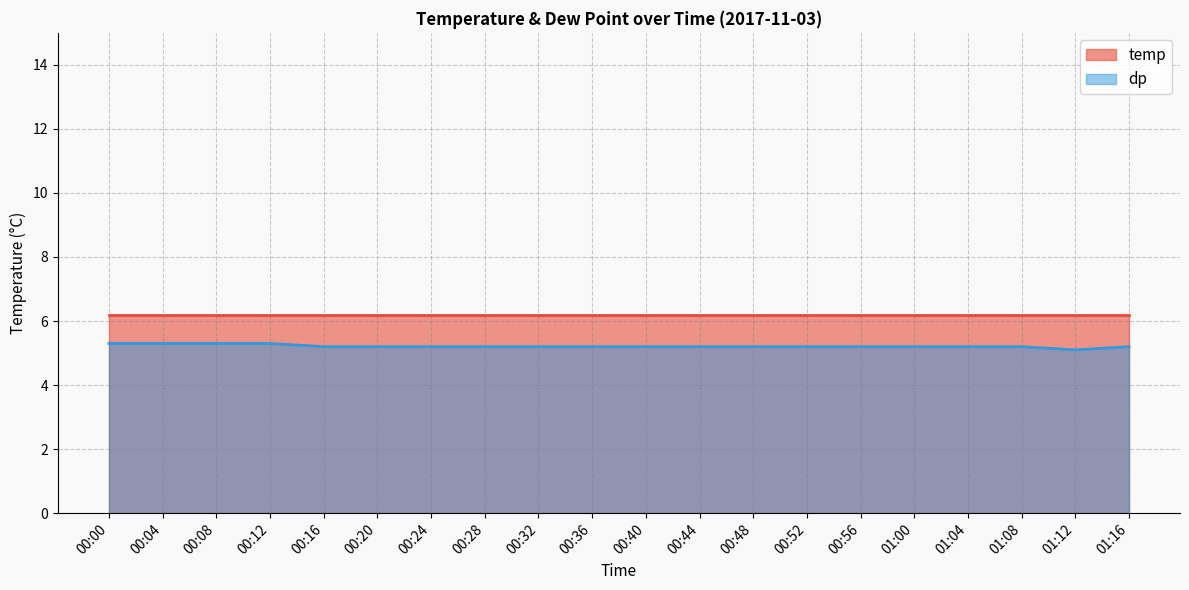

Where is the data nearest to the value 5?

01:12